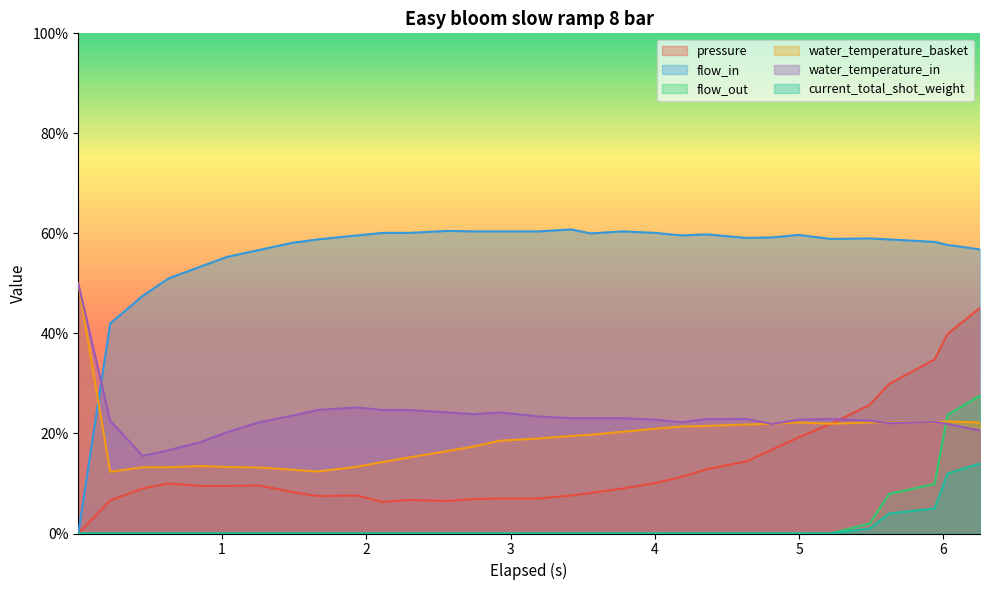

Which series has the largest total across all categories?

flow_in